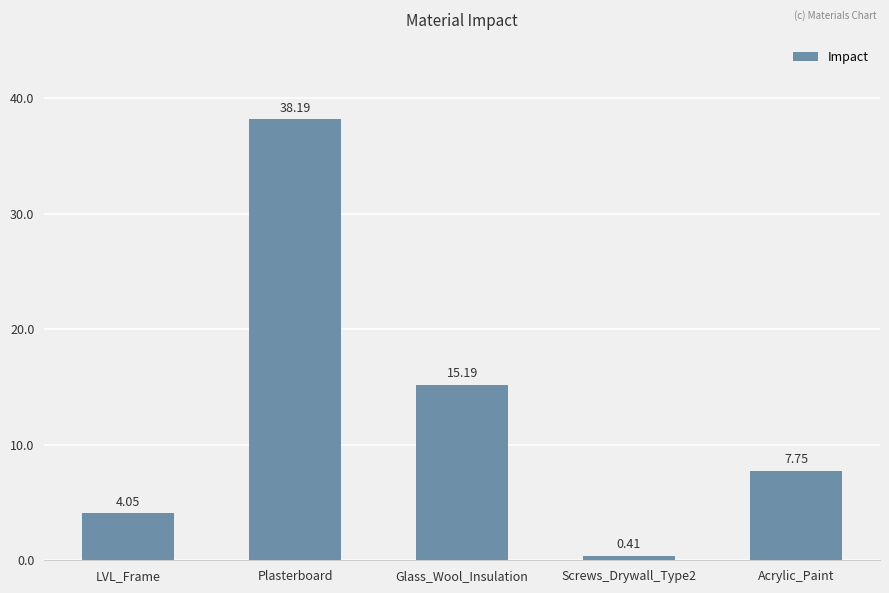

List the labels in order of value, smallest first.

Screws_Drywall_Type2, LVL_Frame, Acrylic_Paint, Glass_Wool_Insulation, Plasterboard